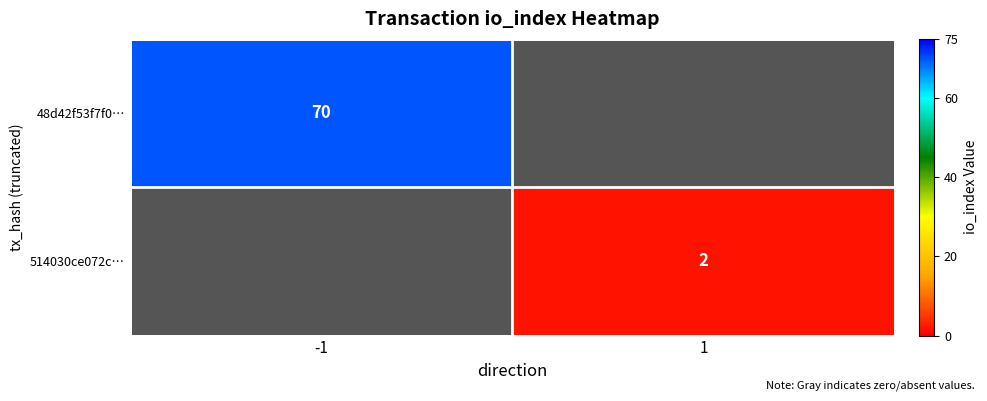

The value of 514030ce072c… at 1 is 3. True or false?

False